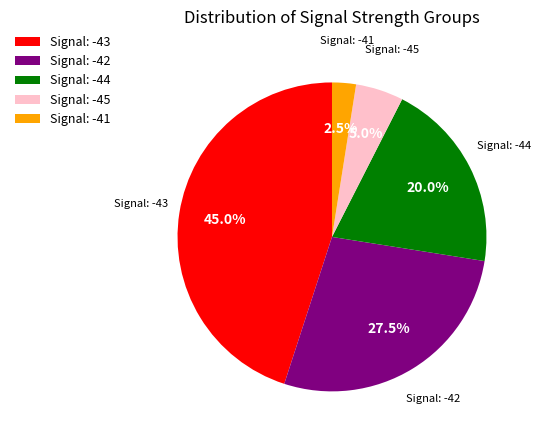

Which slice is the largest?

Signal: -43